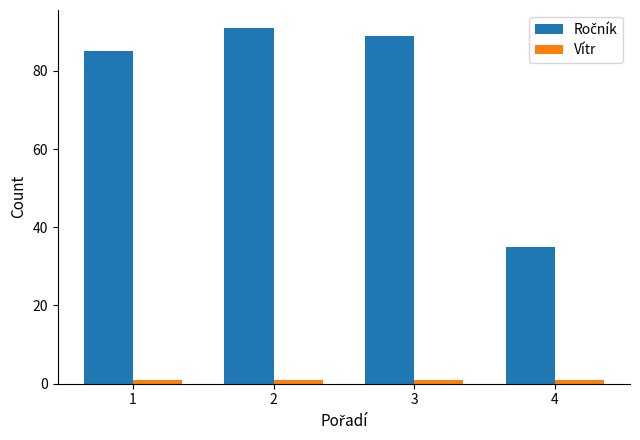

At how many categories does at least one series exceed 8?

4